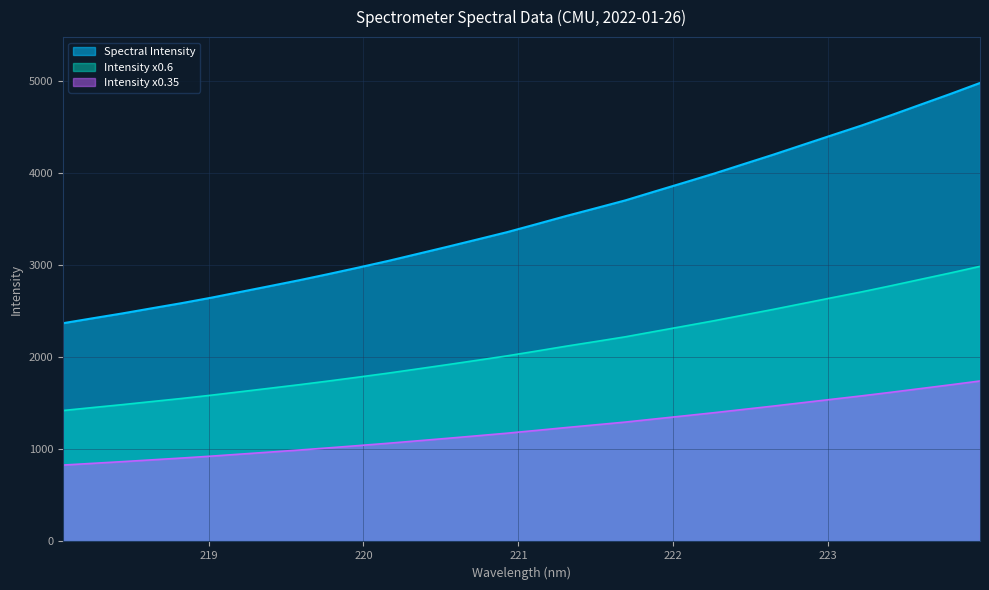

What is the label of the 9th point from the right?

222.4538